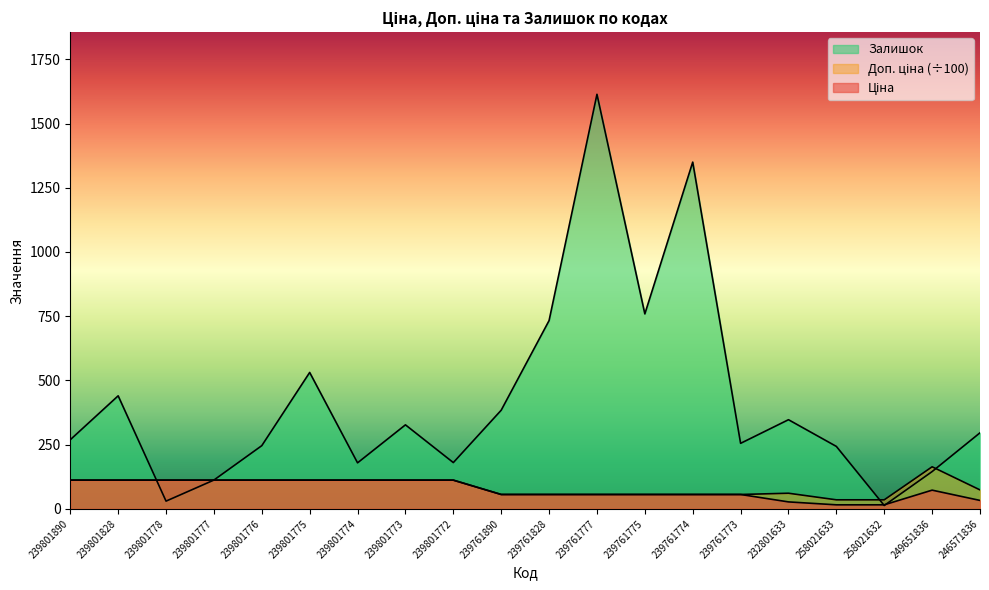

What is the spread (max minus min) of values at 239801890?

157.3